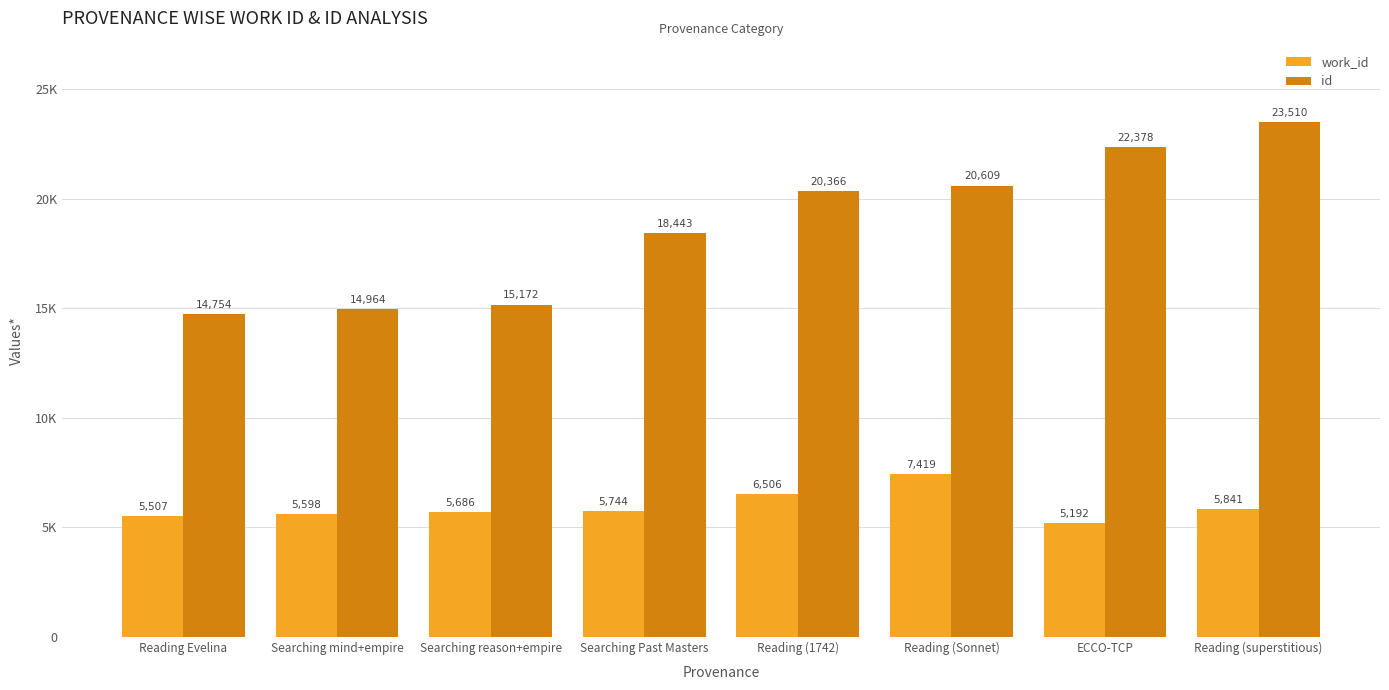

Does the chart contain any negative values?

No